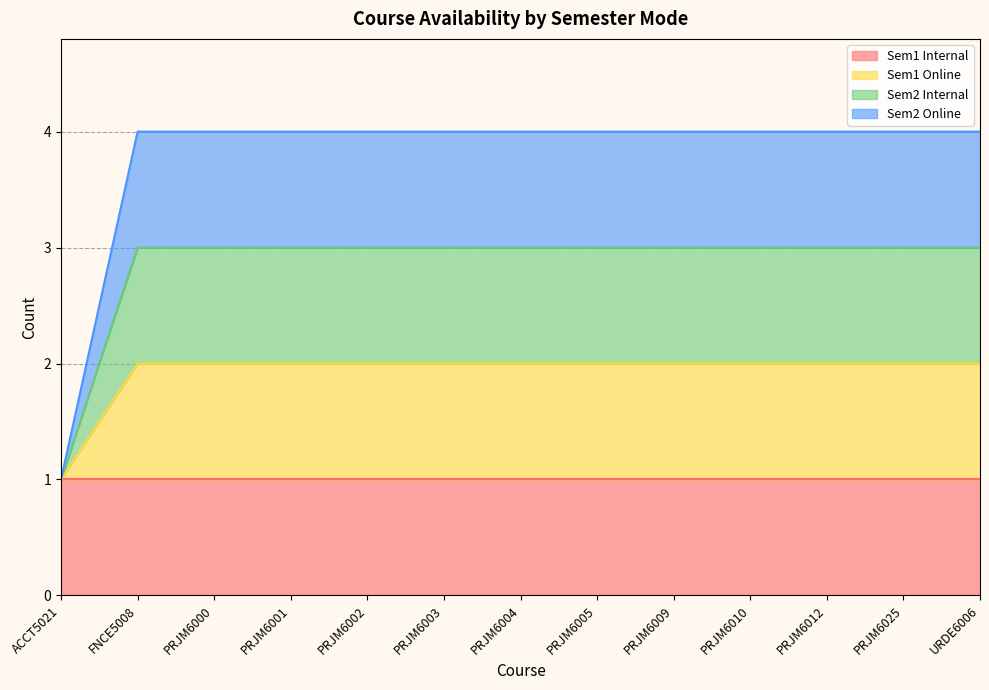

The Sem2 Online series shows 7 at PRJM6002. True or false?

False